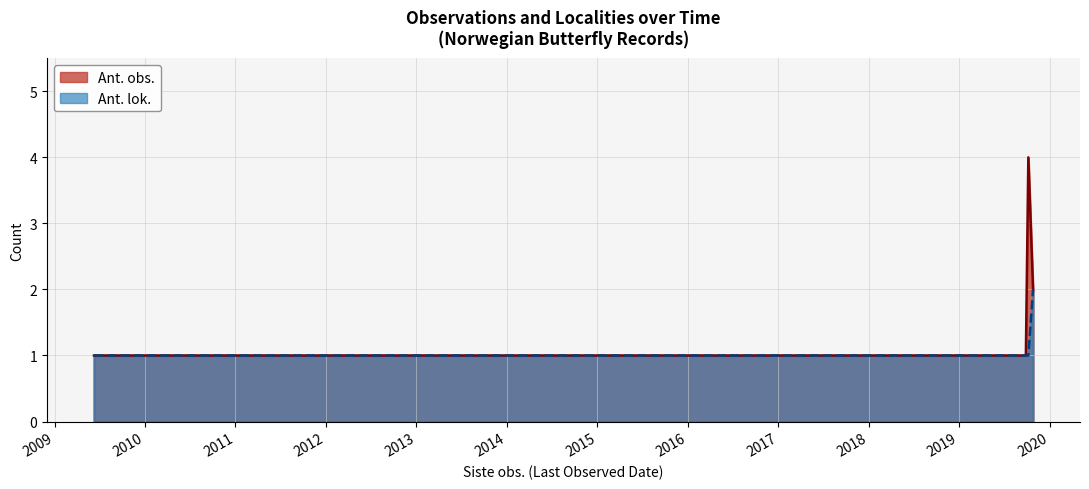

What is the value of the Ant. lok. point at the 4th from the left?

1